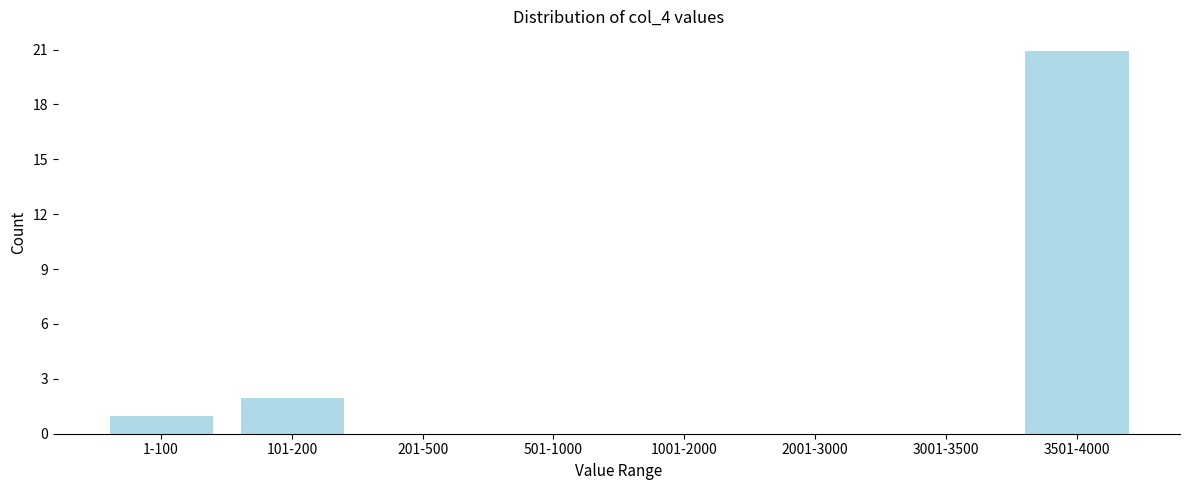

Reading left to right, what are all the values shown in this chart?

1-100=1	101-200=2	201-500=0	501-1000=0	1001-2000=0	2001-3000=0	3001-3500=0	3501-4000=21